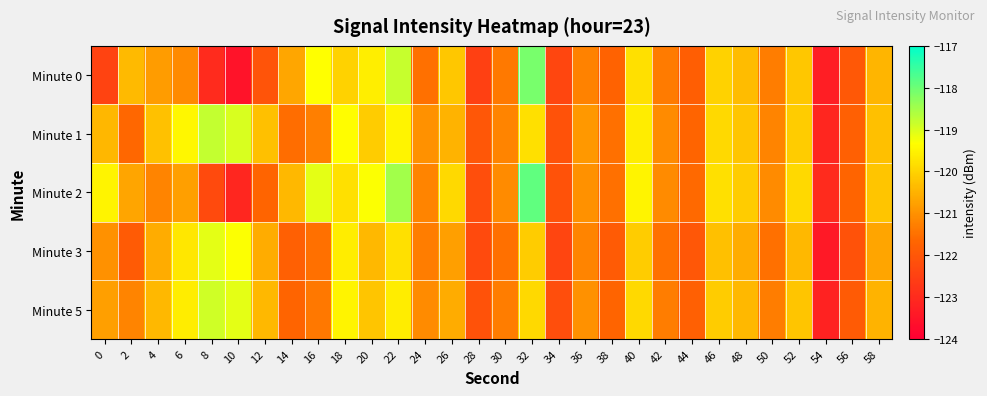

Which label corresponds to the largest value in the chart?

32